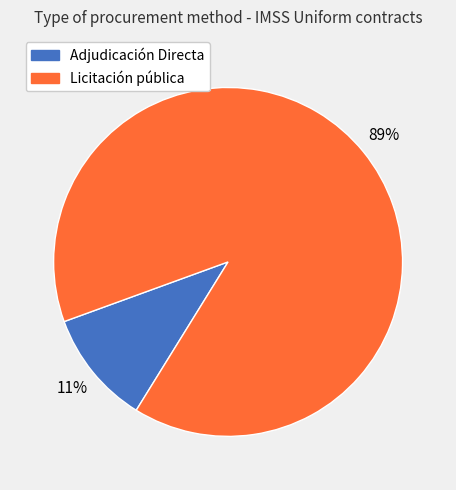

To the nearest percent, what is the average slice percentage?

50%